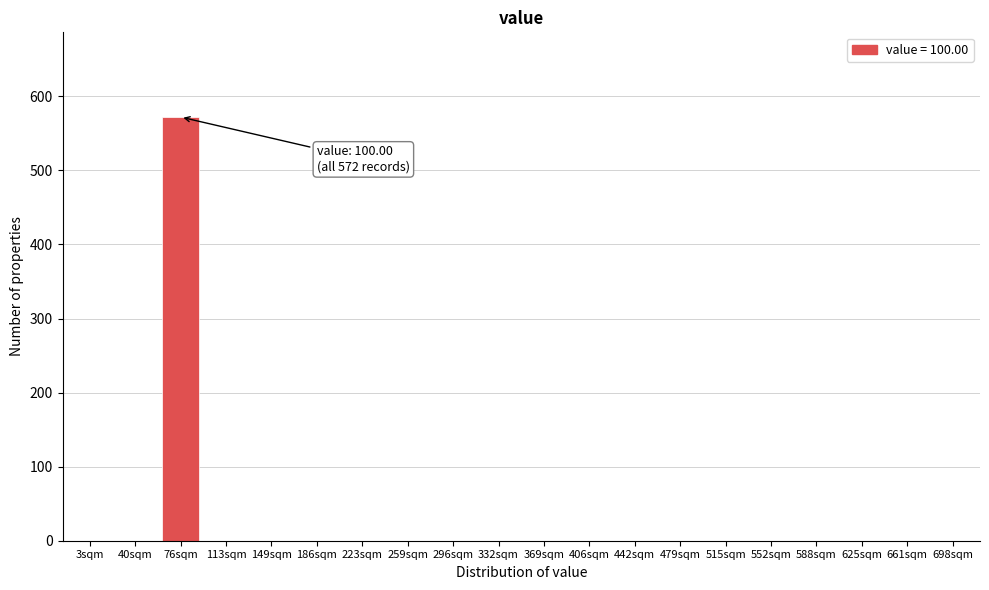

Reading left to right, extract all data points from this chart.

3sqm=0	40sqm=0	76sqm=572	113sqm=0	149sqm=0	186sqm=0	223sqm=0	259sqm=0	296sqm=0	332sqm=0	369sqm=0	406sqm=0	442sqm=0	479sqm=0	515sqm=0	552sqm=0	588sqm=0	625sqm=0	661sqm=0	698sqm=0